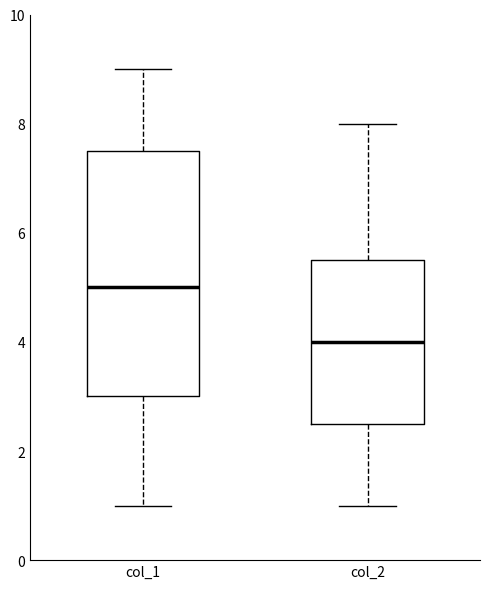

Where does the upper whisker of the box for col_2 end on the y-axis? The values are not printed on the chart, so give them approximately, as read against the axis.

8.0